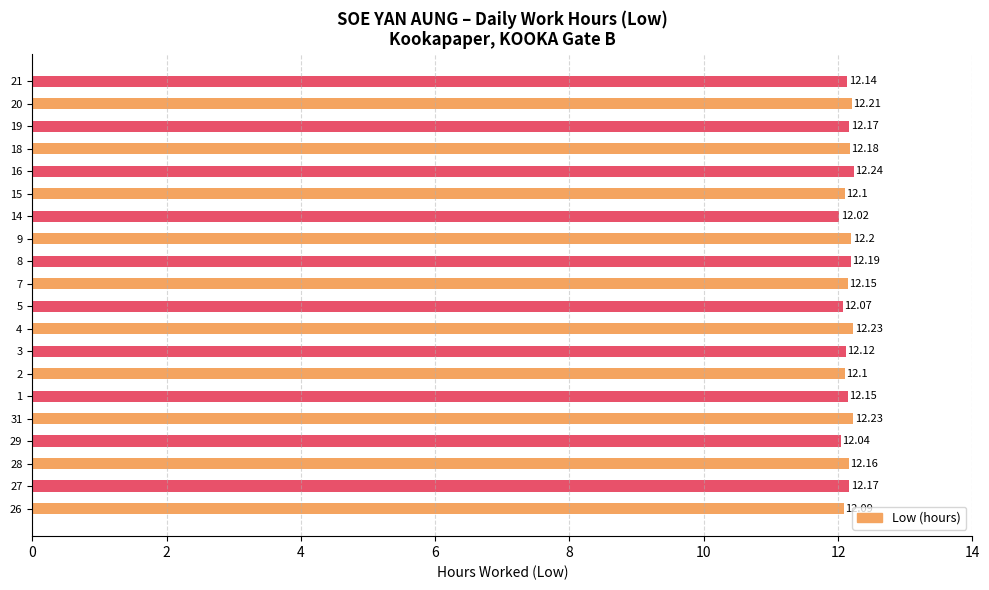

Rank the categories by value from highest to lowest.

16, 31, 4, 20, 9, 8, 18, 27, 19, 28, 1, 7, 21, 3, 2, 15, 26, 5, 29, 14